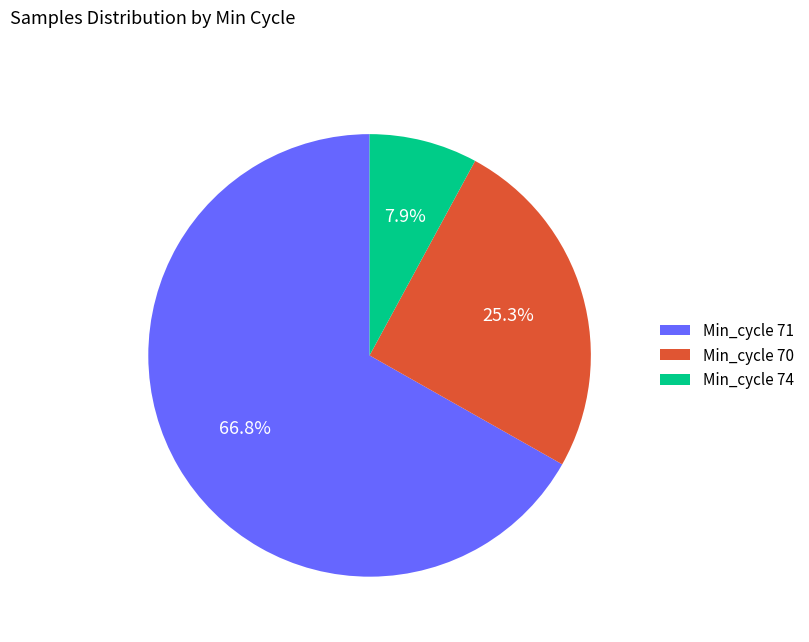

Between Min_cycle 74 and Min_cycle 70, which is larger?

Min_cycle 70